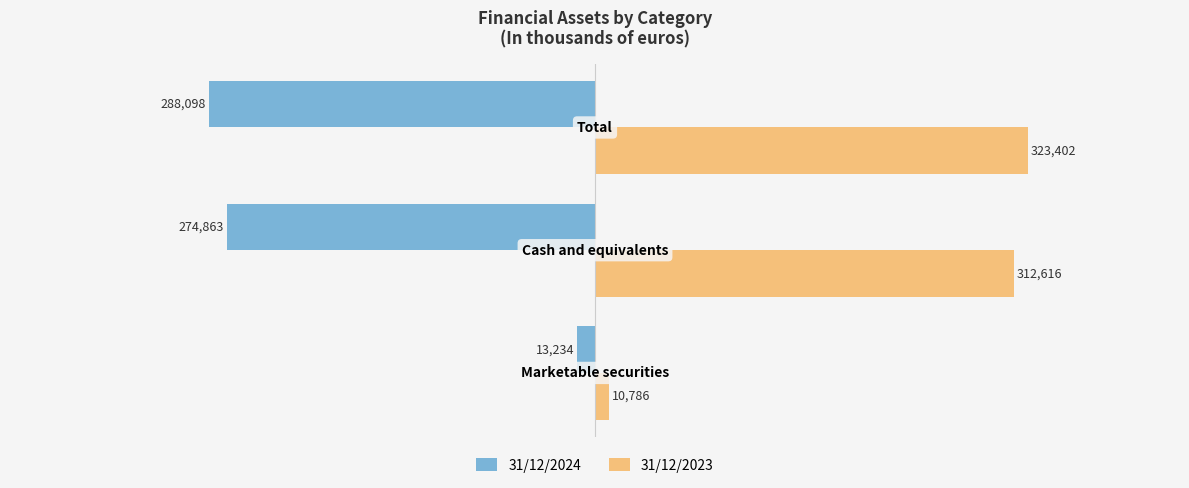

List the series in order of their overall mean, lowest first.

31/12/2024, 31/12/2023